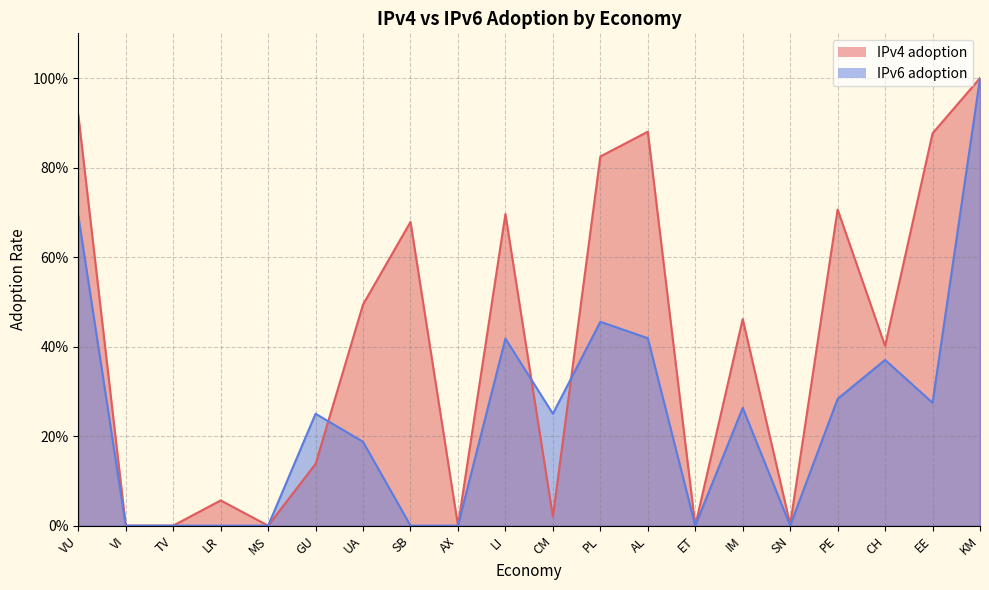

How many interior local peaks does the IPv6 adoption series have?

5